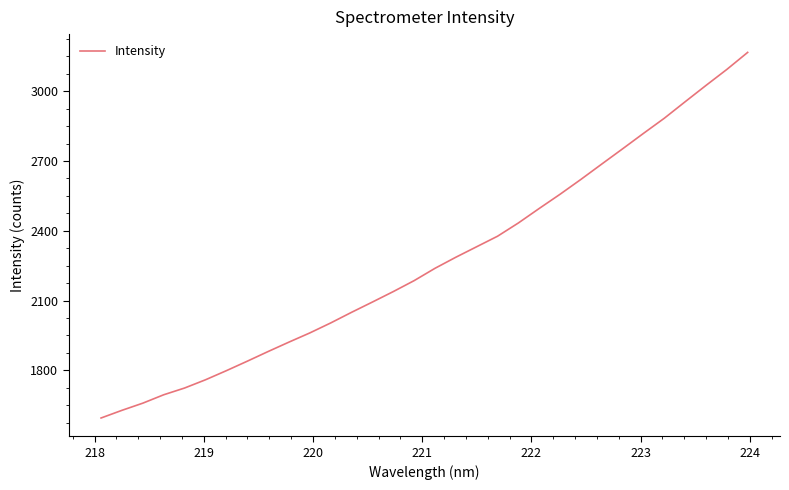

What is the smallest value displayed?

1595.0